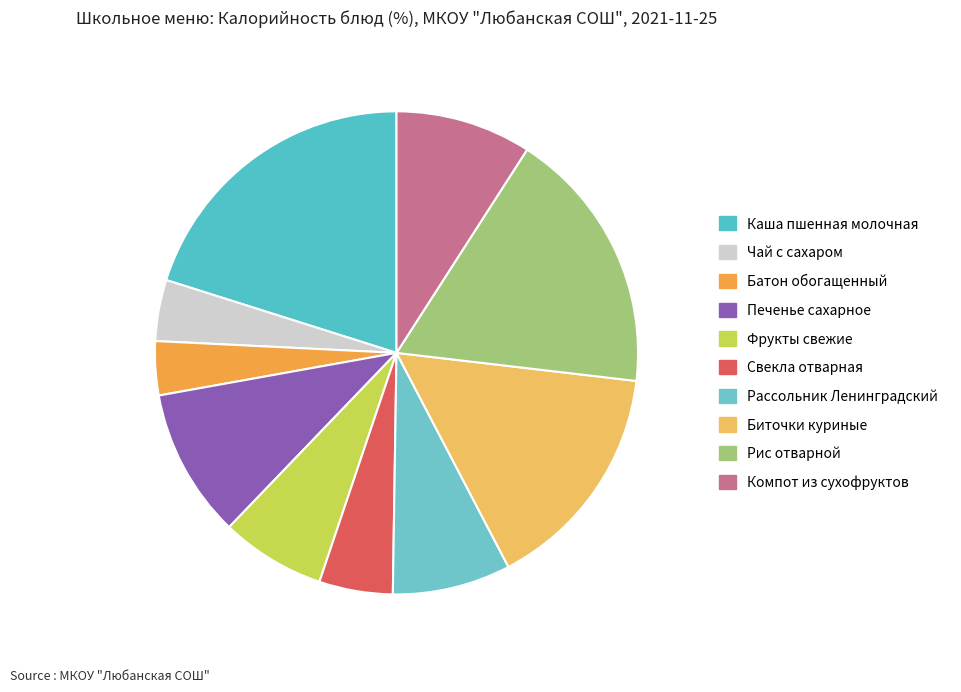

What is the total percentage of Биточки куриные and Рис отварной?

33.2%